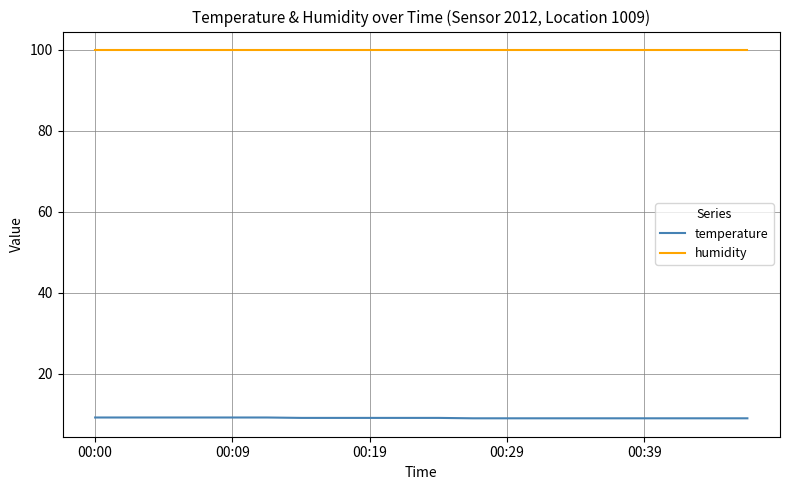

Does the chart have visible grid lines?

Yes